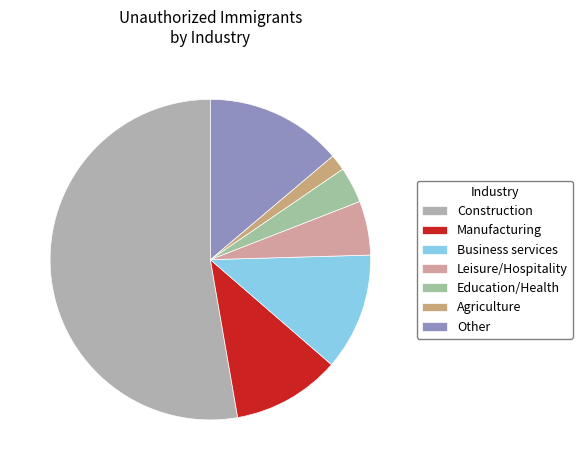

Between Construction and Agriculture, which is larger?

Construction